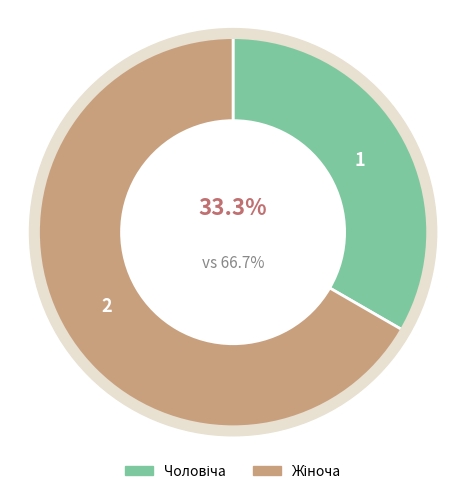

Is there a majority slice in this chart?

Yes